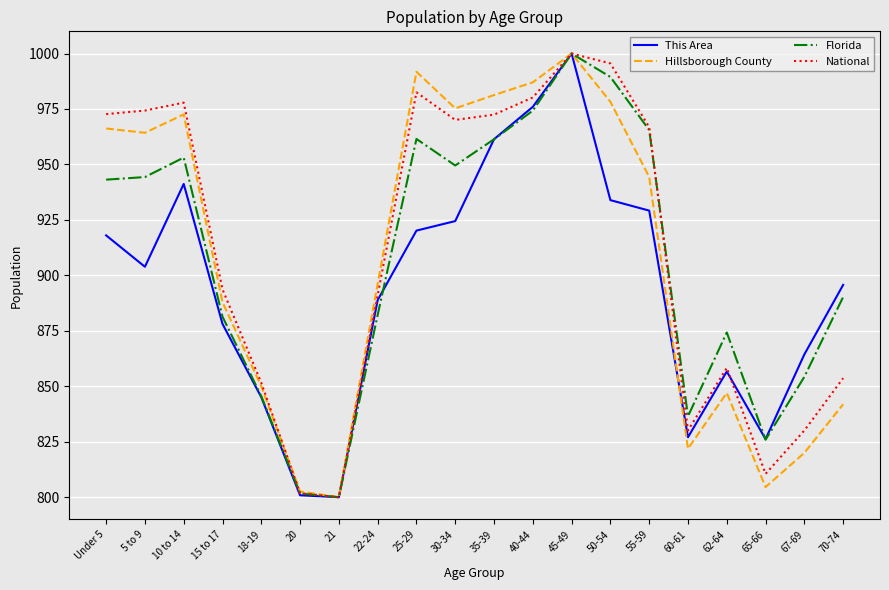

What position from the left is 45-49?

13